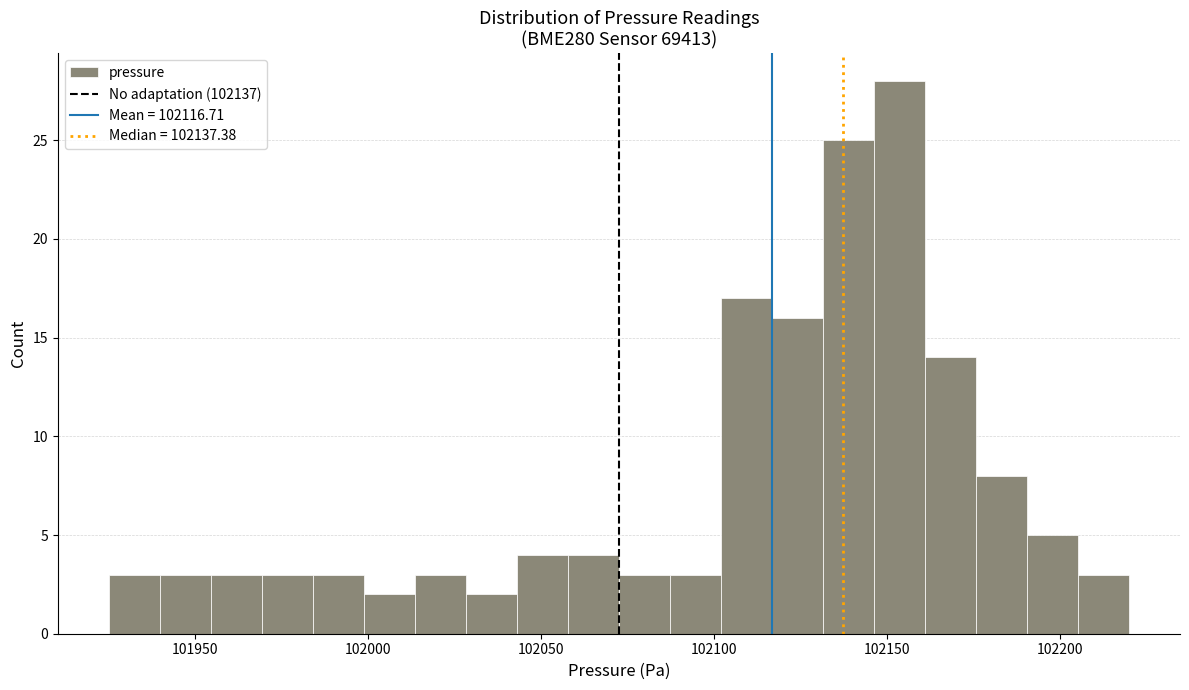

Read against the x-axis, roughly where is the centre of the tallest bar?

102155